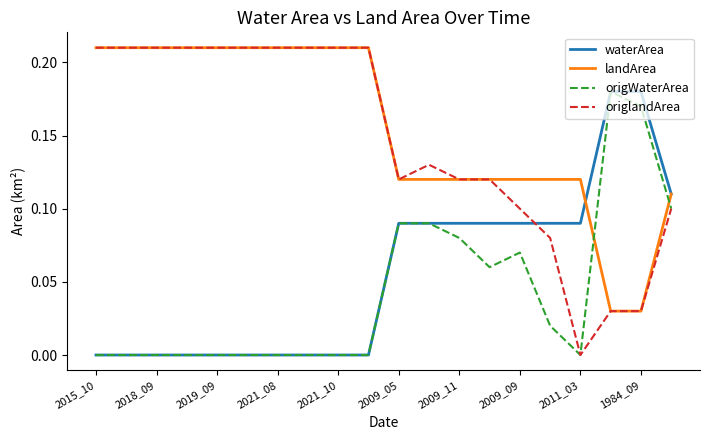

Which series has the largest range (max minus min)?

origlandArea